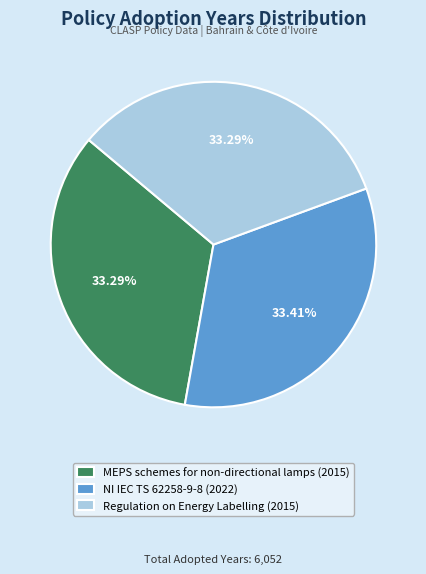

Is there any slice that represents more than half of the pie?

No